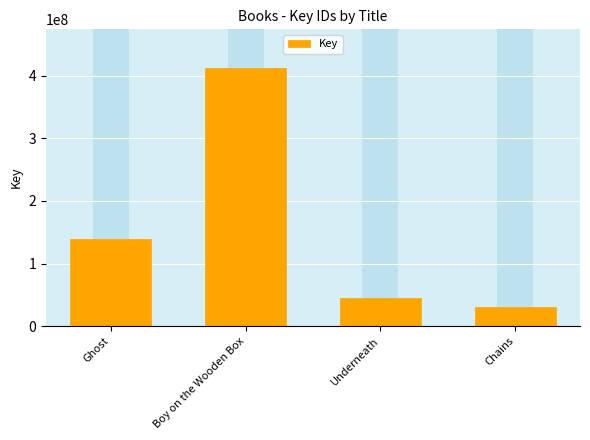

The value at Chains is 12863770. True or false?

False